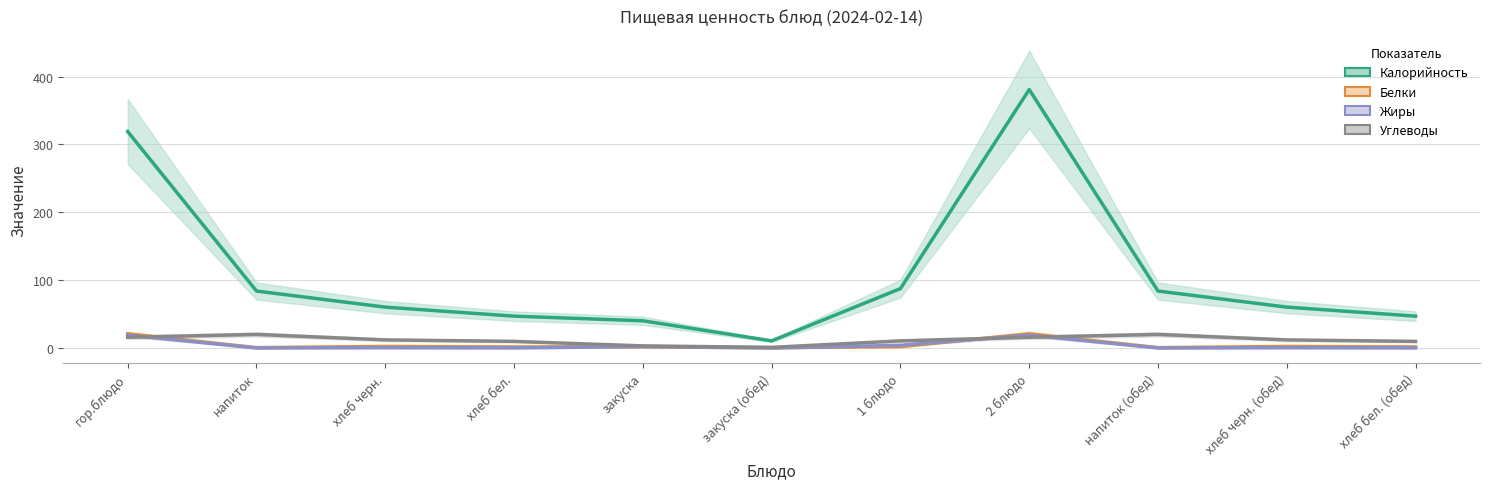

At which label does Калорийность first exceed 60?

гор.блюдо